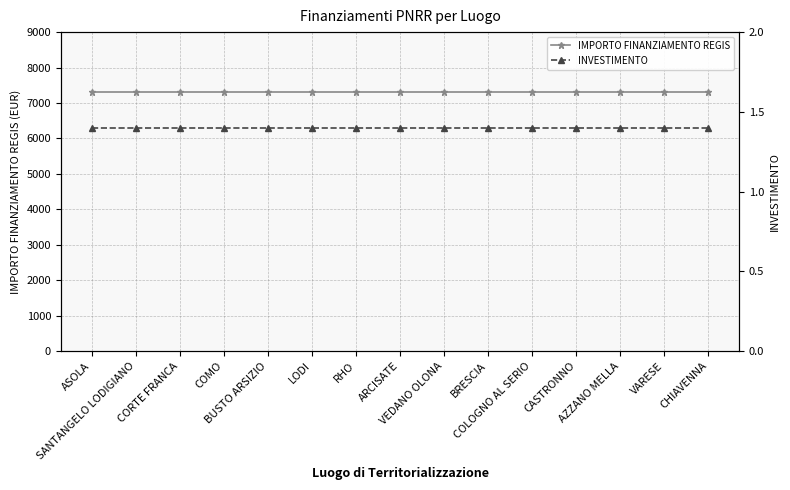

Between AZZANO MELLA and BUSTO ARSIZIO, which is larger?

AZZANO MELLA